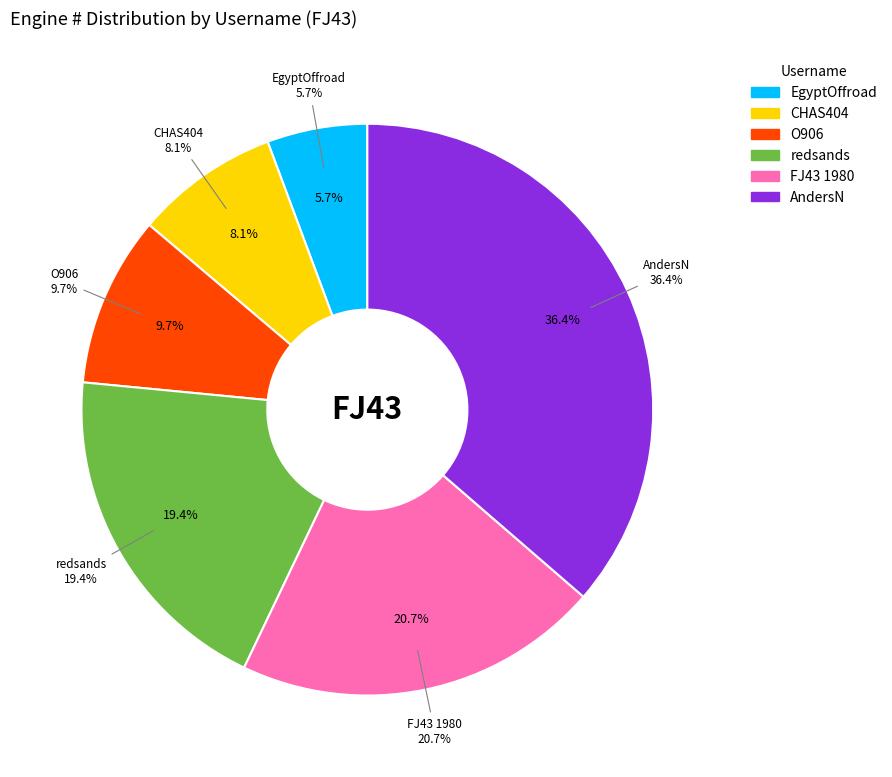

Rank the categories by value from highest to lowest.

AndersN, FJ43 1980, redsands, O906, CHAS404, EgyptOffroad